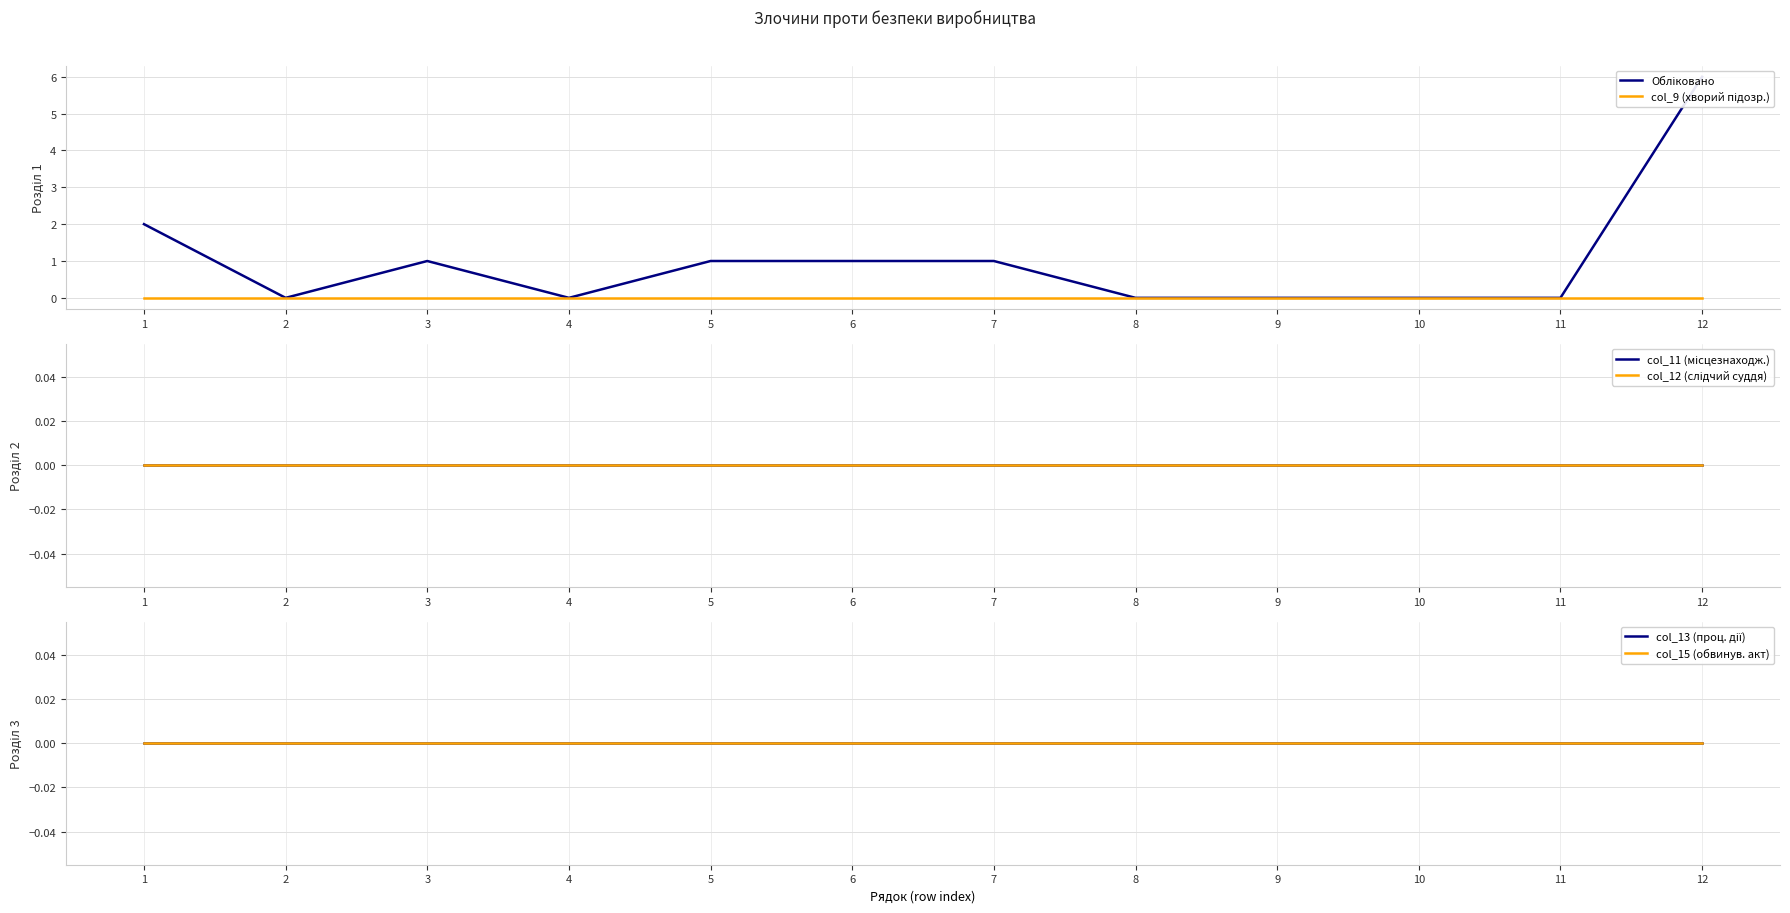

True or false: col_15 (обвинув. акт) and col_9 (хворий підозр.) intersect in this chart.

False